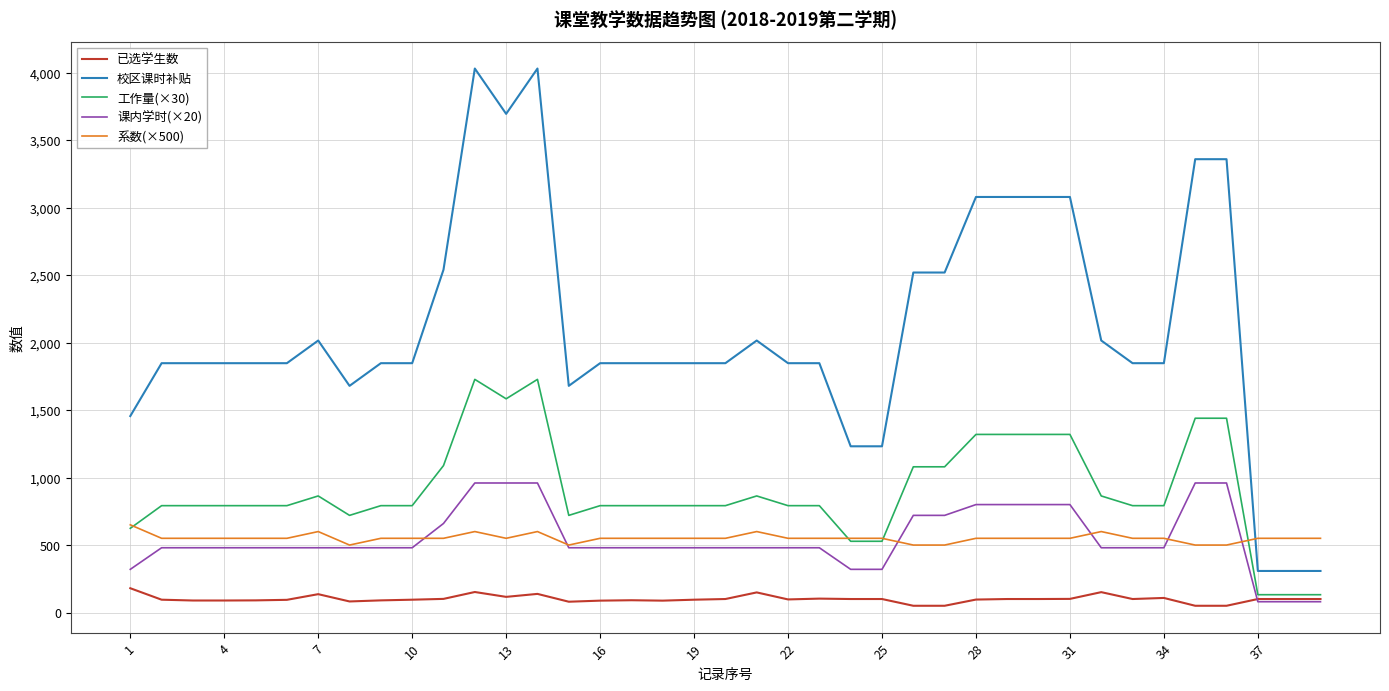

Which series has the largest total across all categories?

校区课时补贴